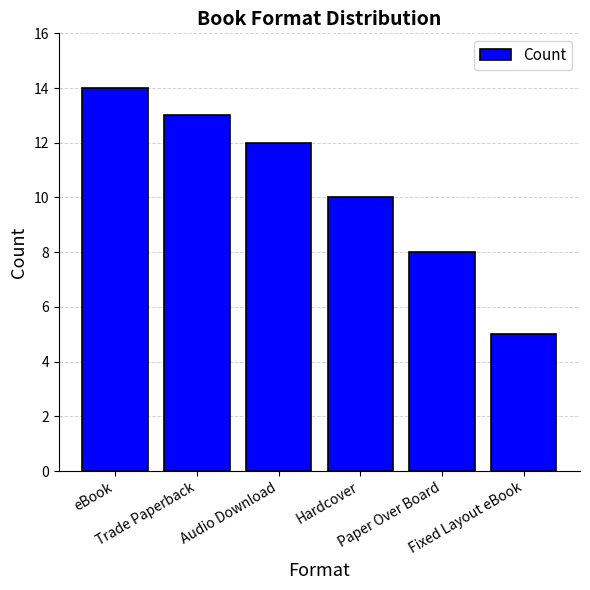

Reading left to right, list all the values displayed in this chart.

14	13	12	10	8	5